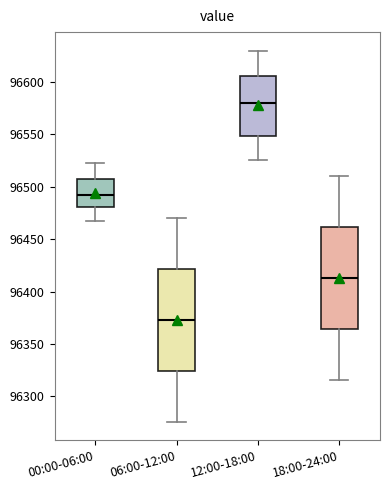

Reading left to right, read every box against the y-axis: the position of its median line, the range the box covers, and the ends of its whiskers. The values are not printed on the chart, so give them approximately, as read against the axis.

00:00-06:00: median 96490, box 96480 to 96505, whiskers 96465 to 96525
06:00-12:00: median 96375, box 96325 to 96420, whiskers 96275 to 96470
12:00-18:00: median 96580, box 96550 to 96605, whiskers 96525 to 96630
18:00-24:00: median 96415, box 96365 to 96460, whiskers 96315 to 96510